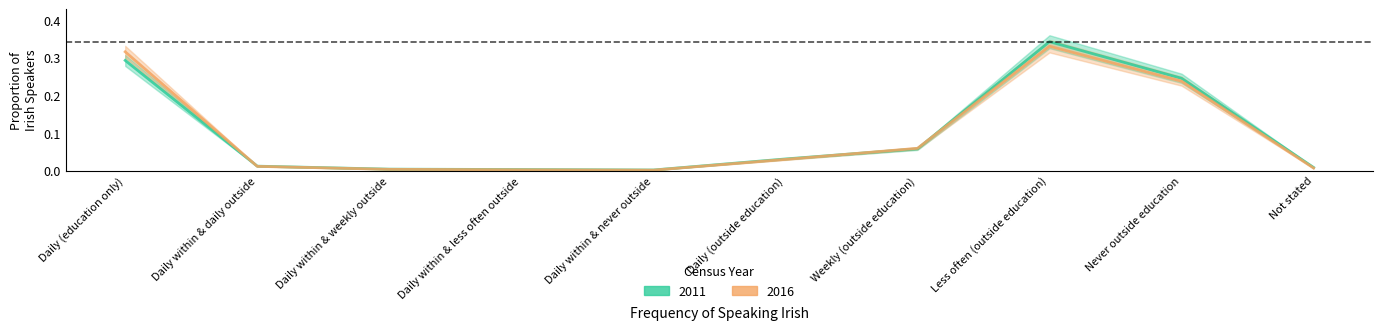

What position from the left is Daily within & daily outside?

2